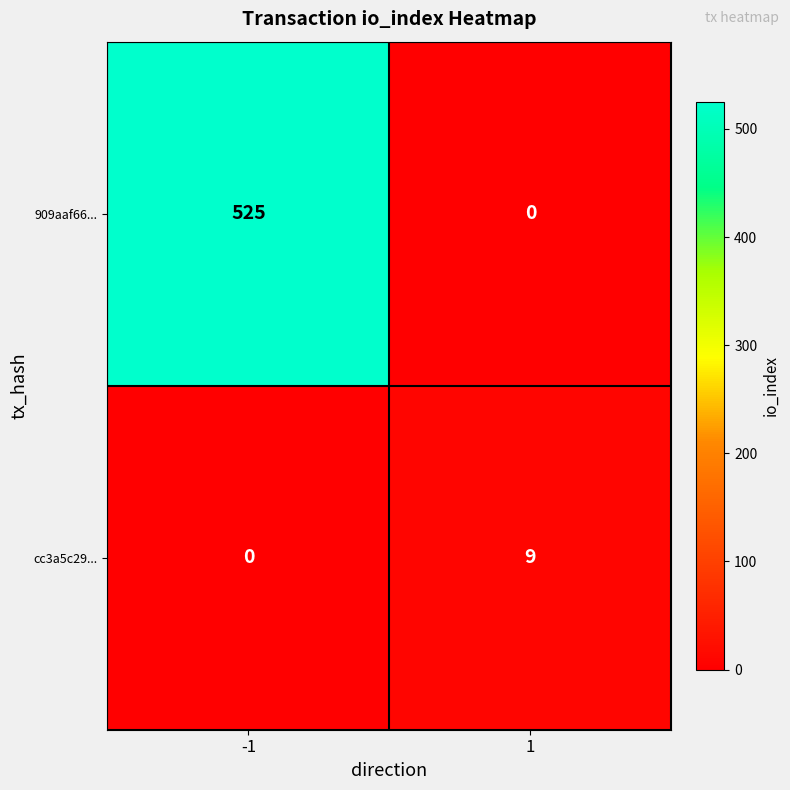

Which series has the largest total across all categories?

909aaf66...